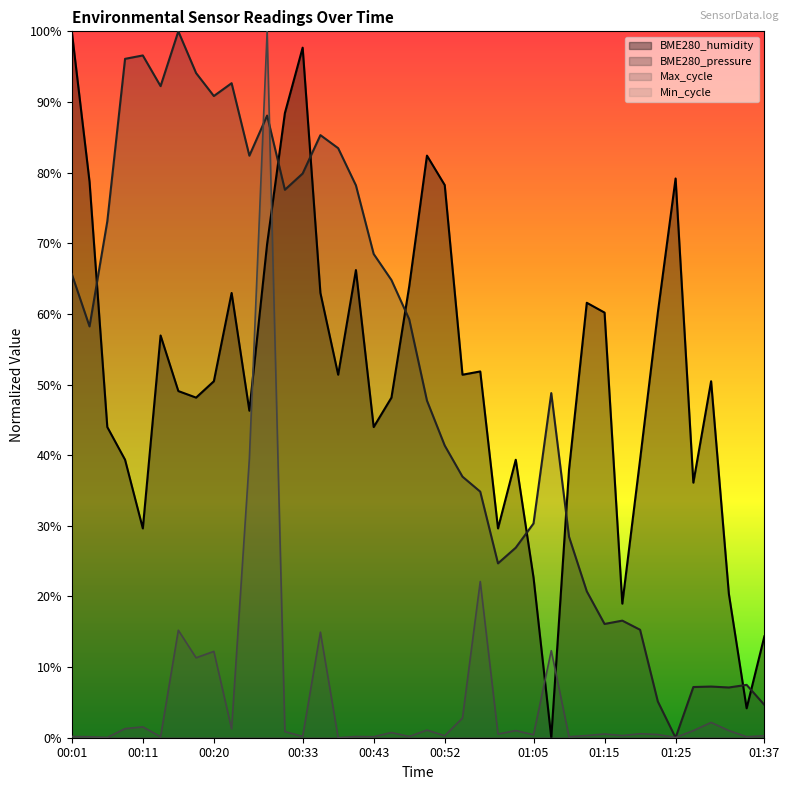

Reading left to right, transcribe all the data shown in this chart.

BME280_humidity: 00:01=100.0	00:03=78.7	00:06=44.0	00:08=39.4	00:11=29.6	00:13=56.9	00:16=49.1	00:18=48.1	00:20=50.5	00:23=63.0	00:25=46.3	00:28=69.9	00:30=88.4	00:33=97.7	00:35=63.0	00:38=51.4	00:40=66.2	00:43=44.0	00:45=48.1	00:47=63.9	00:50=82.4	00:52=78.2	00:55=51.4	00:57=51.9	01:00=29.6	01:02=39.4	01:05=22.7	01:07=0.0	01:09=38.0	01:12=61.6	01:15=60.2	01:17=19.0	01:20=39.4	01:22=60.2	01:25=79.2	01:27=36.1	01:29=50.5	01:32=20.4	01:34=4.2	01:37=14.4
BME280_pressure: 00:01=65.6	00:03=58.2	00:06=73.1	00:08=96.1	00:11=96.6	00:13=92.2	00:16=100.0	00:18=94.1	00:20=90.8	00:23=92.7	00:25=82.4	00:28=88.1	00:30=77.6	00:33=79.9	00:35=85.3	00:38=83.5	00:40=78.2	00:43=68.5	00:45=64.8	00:47=59.2	00:50=47.7	00:52=41.4	00:55=37.0	00:57=34.8	01:00=24.7	01:02=26.9	01:05=30.3	01:07=48.8	01:09=28.4	01:12=20.7	01:15=16.1	01:17=16.6	01:20=15.3	01:22=5.1	01:25=0.0	01:27=7.2	01:29=7.2	01:32=7.1	01:34=7.5	01:37=4.6
Max_cycle: 00:01=0.2	00:03=0.1	00:06=0.0	00:08=1.3	00:11=1.5	00:13=0.1	00:16=15.2	00:18=11.3	00:20=12.2	00:23=1.3	00:25=39.5	00:28=100.0	00:30=0.9	00:33=0.2	00:35=14.9	00:38=0.0	00:40=0.2	00:43=0.1	00:45=0.7	00:47=0.2	00:50=1.1	00:52=0.3	00:55=2.8	00:57=22.1	01:00=0.5	01:02=1.0	01:05=0.4	01:07=12.3	01:09=0.1	01:12=0.3	01:15=0.5	01:17=0.3	01:20=0.6	01:22=0.5	01:25=0.0	01:27=1.0	01:29=2.2	01:32=1.0	01:34=0.1	01:37=0.3